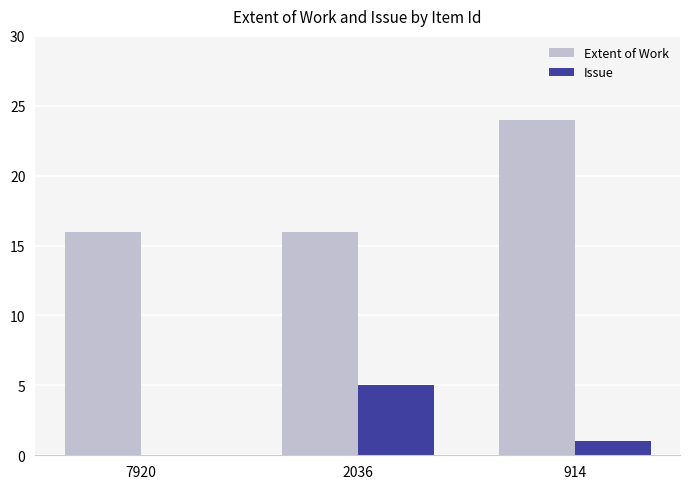

Which series has the largest total across all categories?

Extent of Work